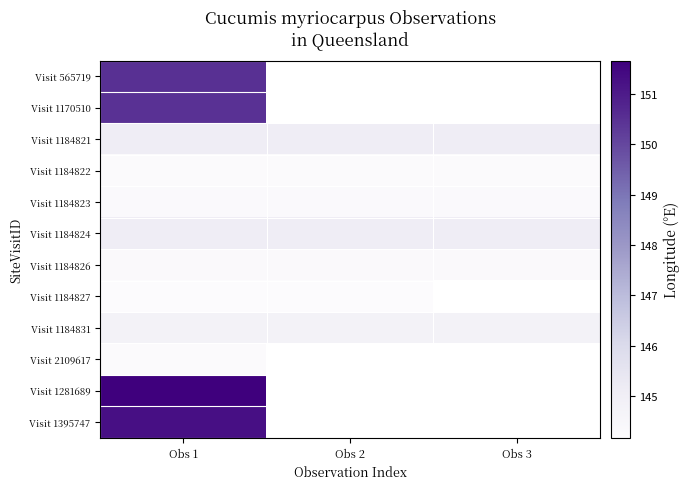

Which label corresponds to the smallest value in the chart?

Obs 1